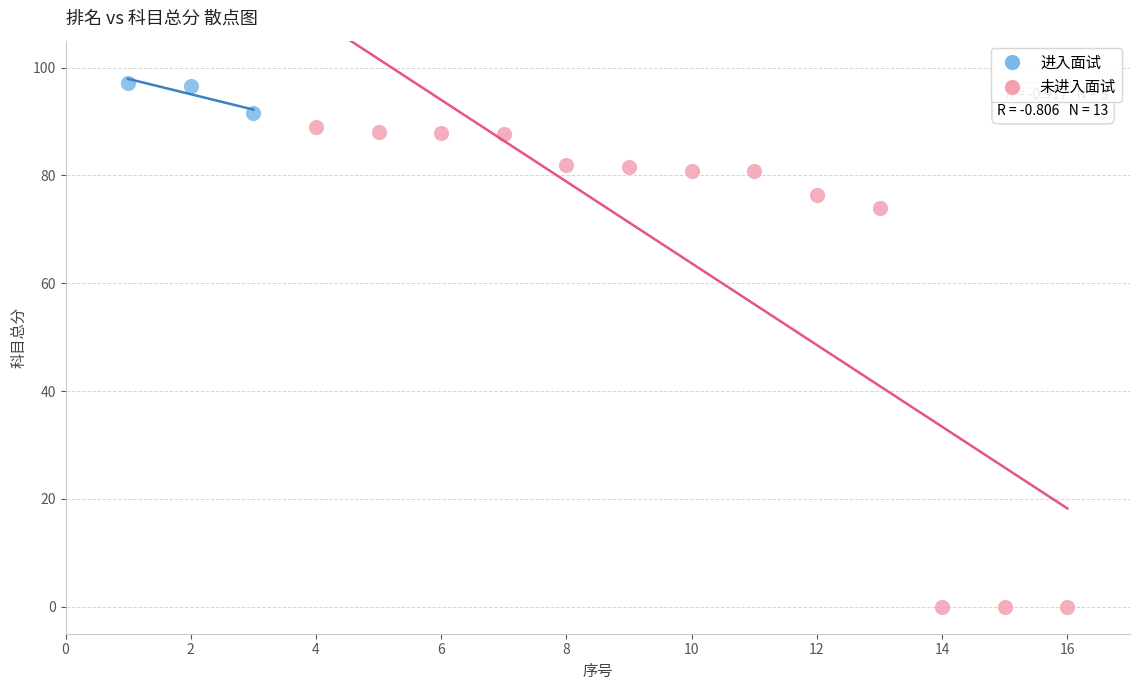

Which series reaches the maximum Y coordinate?

进入面试